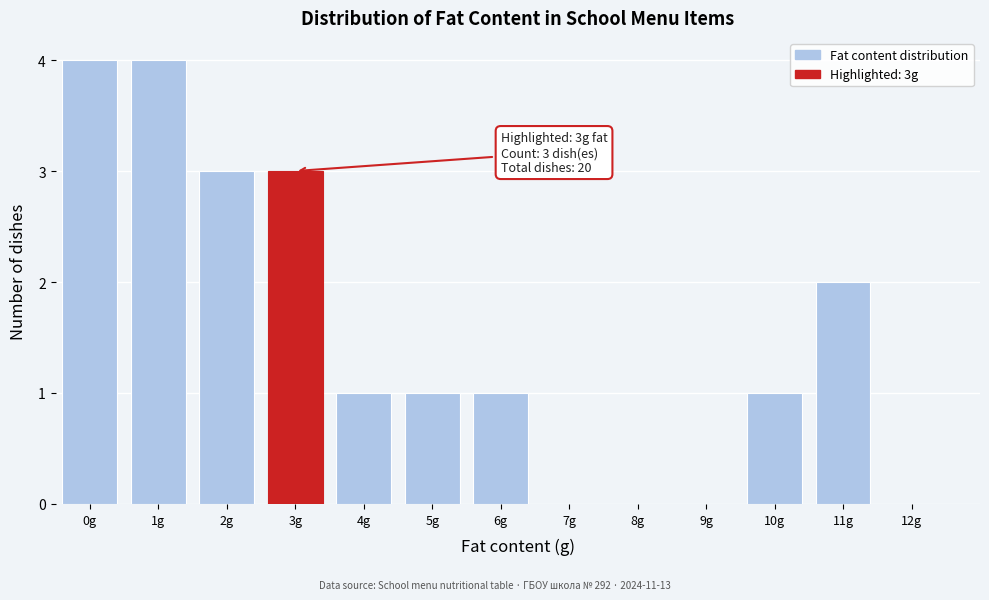

Reading left to right, list all the values displayed in this chart.

0g=4	1g=4	2g=3	3g=3	4g=1	5g=1	6g=1	7g=0	8g=0	9g=0	10g=1	11g=2	12g=0